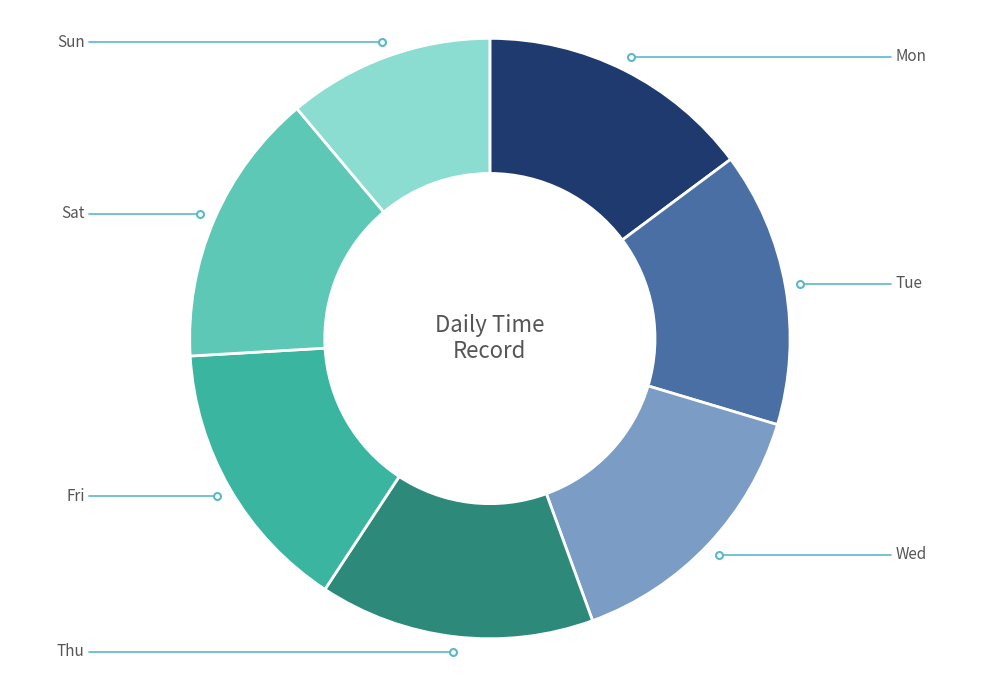

What is the largest slice in the pie chart?

Mon